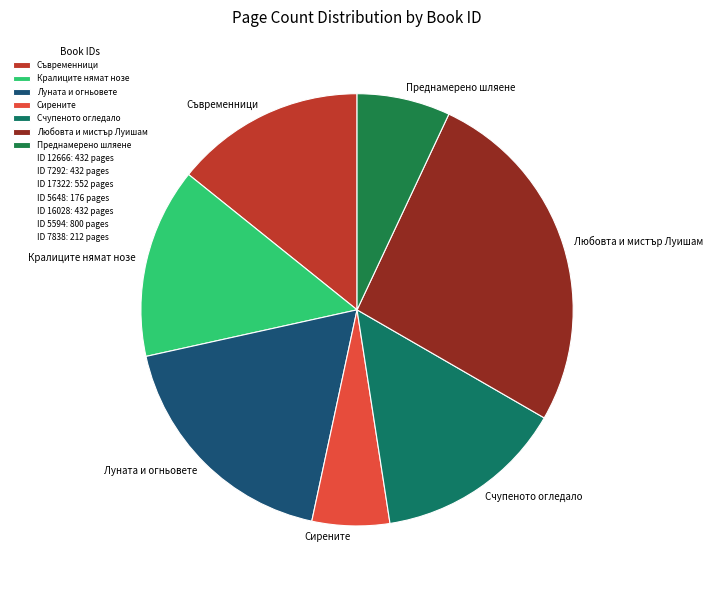

Approximately how many times larger is the value at Любовта и мистър Луишам compared to Счупеното огледало?

1.9